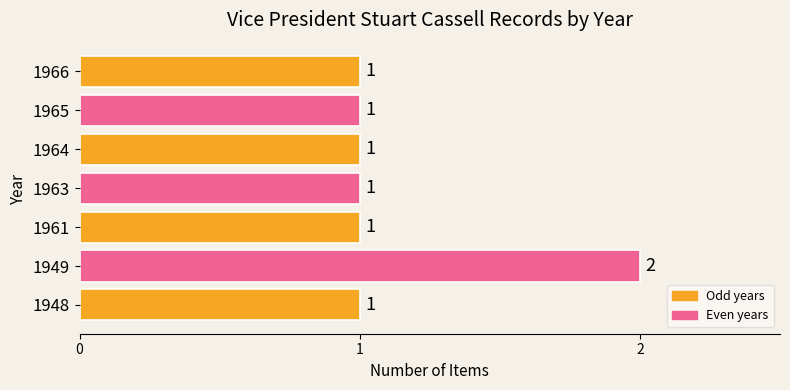

Reading bottom to top, extract all data points from this chart.

1	2	1	1	1	1	1